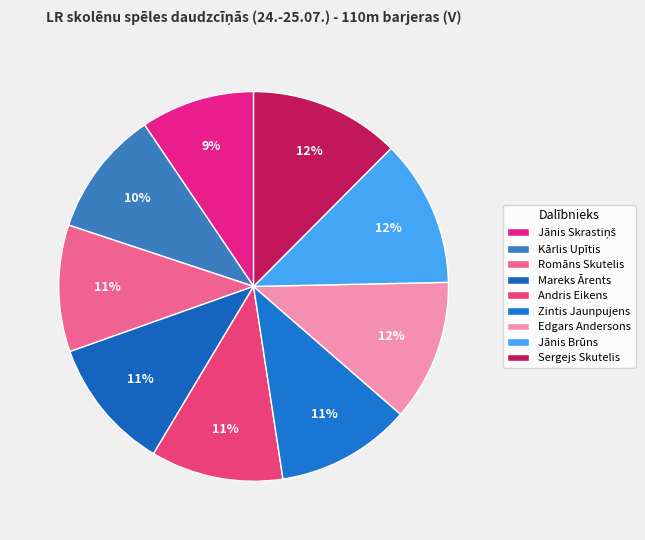

How many segments does this pie chart have?

9